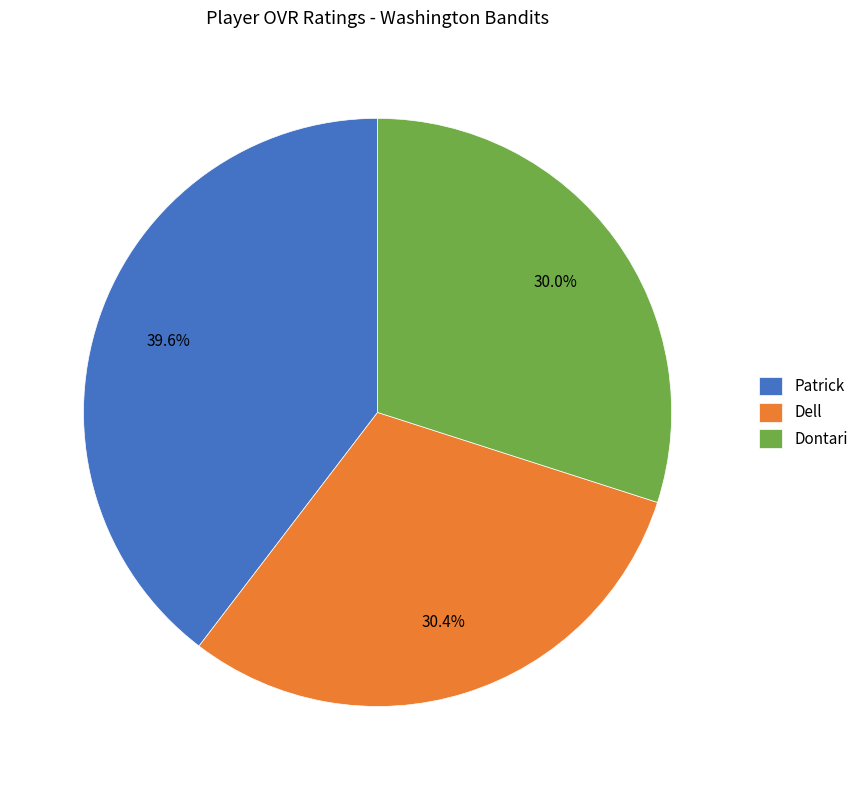

Does any single category account for the majority?

No